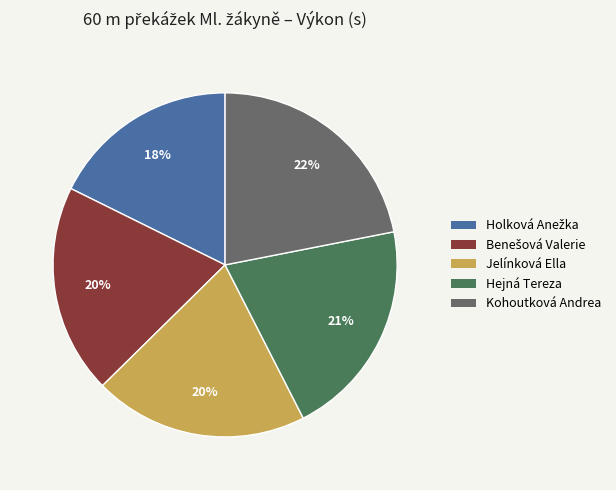

What is the ratio of the value at Jelínková Ella to the value at Hejná Tereza?

1.0